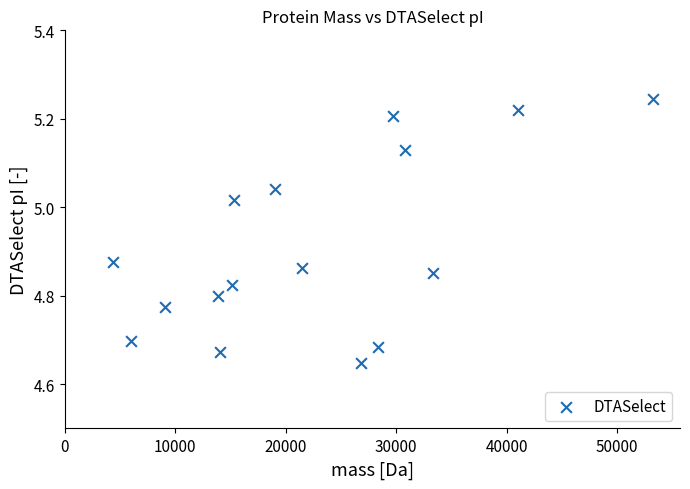

What is the range of Y values (max minus min)?

0.6